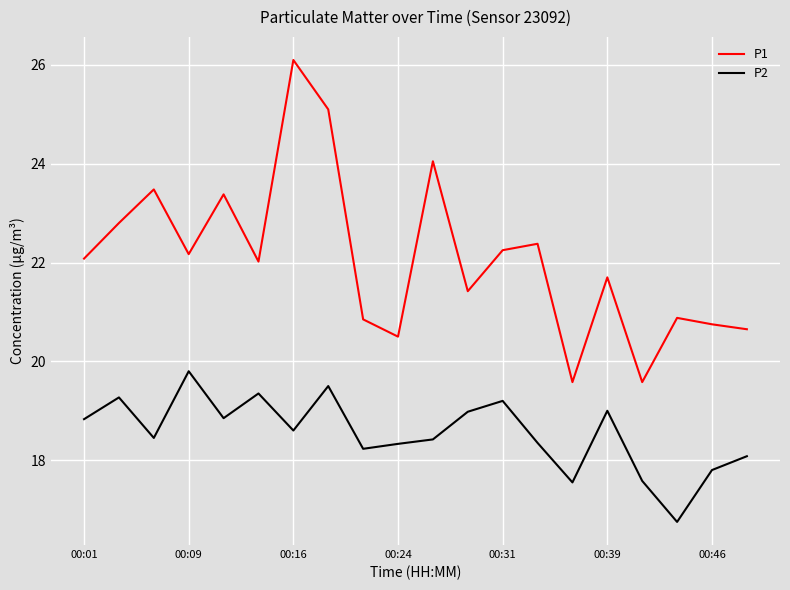

True or false: P1 and P2 cross at least once.

False